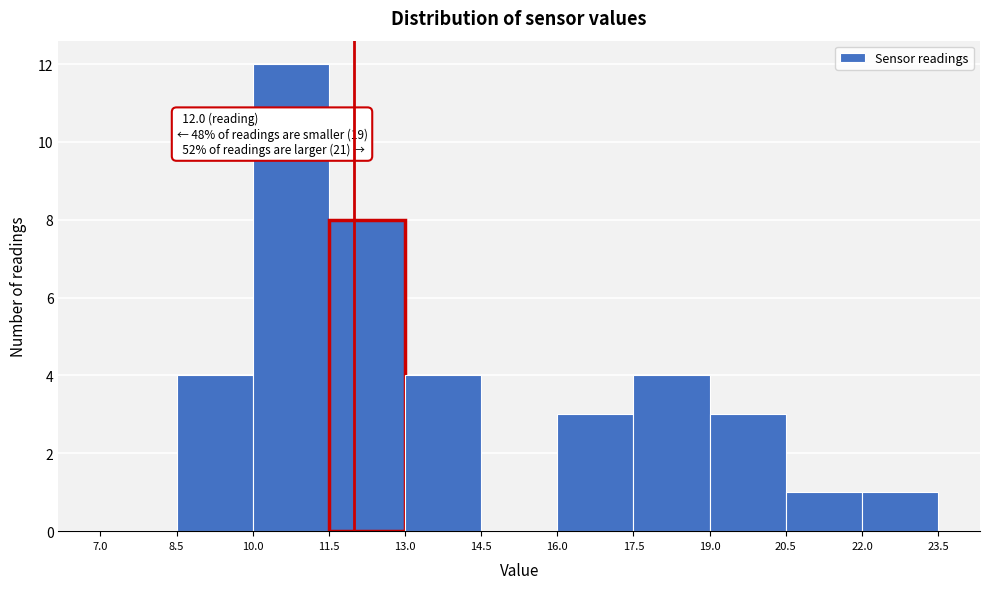

Which range on the x-axis has the tallest bar?

10.0 to 11.5